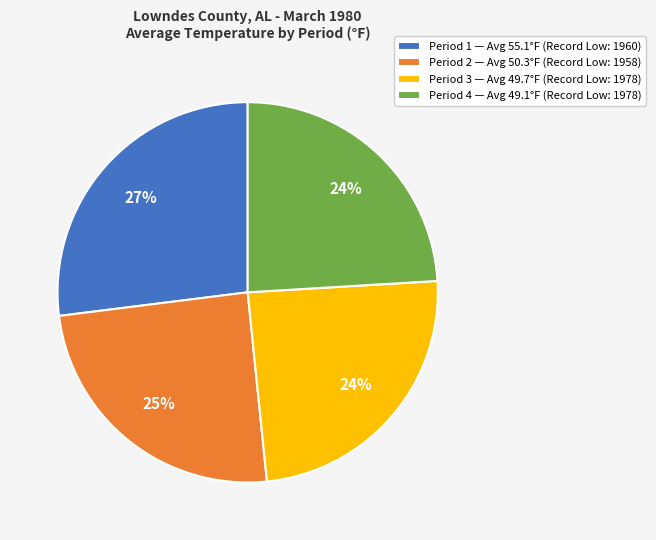

What is the ratio of the value at Period 2 — Avg 50.3°F (Record Low: 1958) to the value at Period 3 — Avg 49.7°F (Record Low: 1978)?

1.0